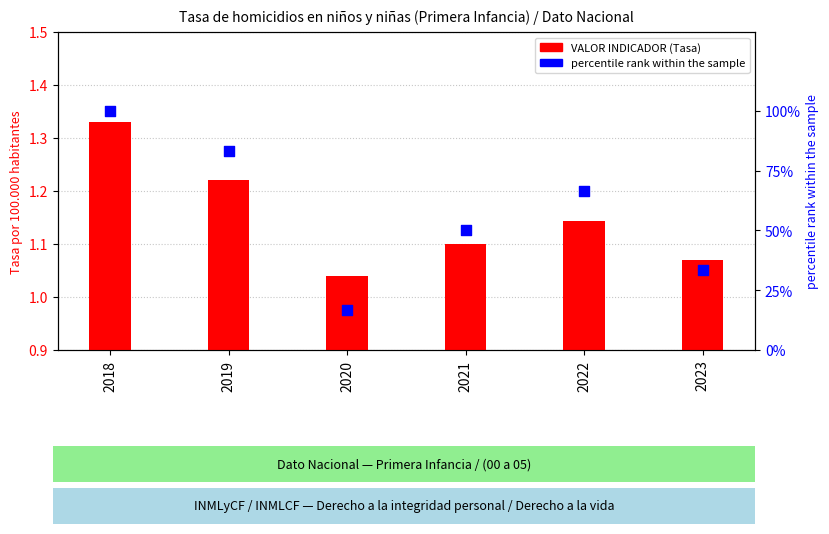

At which category is the sum across all series the highest?

2018